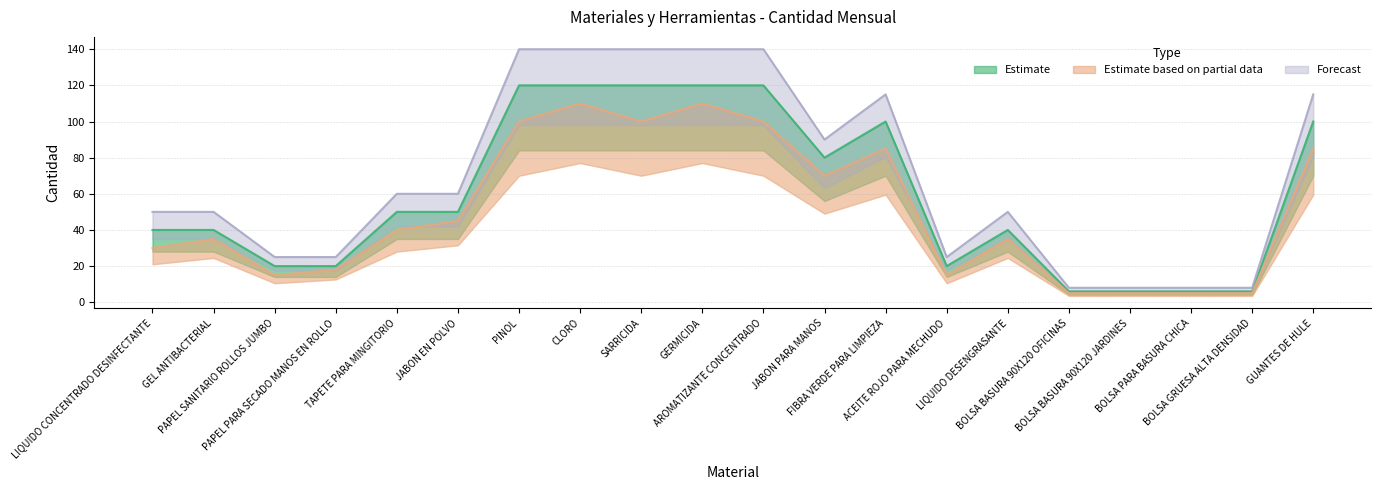

Reading left to right, extract all data points from this chart.

Estimate: LIQUIDO CONCENTRADO DESINFECTANTE=40	GEL ANTIBACTERIAL=40	PAPEL SANITARIO ROLLOS JUMBO=20	PAPEL PARA SECADO MANOS EN ROLLO=20	TAPETE PARA MINGITORIO=50	JABON EN POLVO=50	PINOL=120	CLORO=120	SARRICIDA=120	GERMICIDA=120	AROMATIZANTE CONCENTRADO=120	JABON PARA MANOS=80	FIBRA VERDE PARA LIMPIEZA=100	ACEITE ROJO PARA MECHUDO=20	LIQUIDO DESENGRASANTE=40	BOLSA BASURA 90X120 OFICINAS=6	BOLSA BASURA 90X120 JARDINES=6	BOLSA PARA BASURA CHICA=6	BOLSA GRUESA ALTA DENSIDAD=6	GUANTES DE HULE=100
Estimate based on partial data: LIQUIDO CONCENTRADO DESINFECTANTE=30	GEL ANTIBACTERIAL=35	PAPEL SANITARIO ROLLOS JUMBO=15	PAPEL PARA SECADO MANOS EN ROLLO=18	TAPETE PARA MINGITORIO=40	JABON EN POLVO=45	PINOL=100	CLORO=110	SARRICIDA=100	GERMICIDA=110	AROMATIZANTE CONCENTRADO=100	JABON PARA MANOS=70	FIBRA VERDE PARA LIMPIEZA=85	ACEITE ROJO PARA MECHUDO=15	LIQUIDO DESENGRASANTE=35	BOLSA BASURA 90X120 OFICINAS=5	BOLSA BASURA 90X120 JARDINES=5	BOLSA PARA BASURA CHICA=5	BOLSA GRUESA ALTA DENSIDAD=5	GUANTES DE HULE=85
Forecast: LIQUIDO CONCENTRADO DESINFECTANTE=50	GEL ANTIBACTERIAL=50	PAPEL SANITARIO ROLLOS JUMBO=25	PAPEL PARA SECADO MANOS EN ROLLO=25	TAPETE PARA MINGITORIO=60	JABON EN POLVO=60	PINOL=140	CLORO=140	SARRICIDA=140	GERMICIDA=140	AROMATIZANTE CONCENTRADO=140	JABON PARA MANOS=90	FIBRA VERDE PARA LIMPIEZA=115	ACEITE ROJO PARA MECHUDO=25	LIQUIDO DESENGRASANTE=50	BOLSA BASURA 90X120 OFICINAS=8	BOLSA BASURA 90X120 JARDINES=8	BOLSA PARA BASURA CHICA=8	BOLSA GRUESA ALTA DENSIDAD=8	GUANTES DE HULE=115